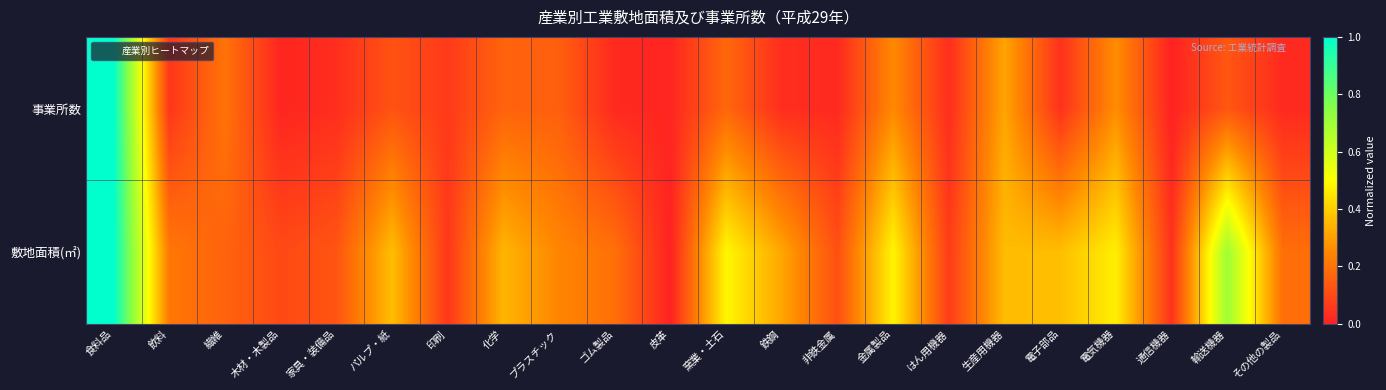

Reading left to right, transcribe all the data shown in this chart.

事業所数: 食料品=1.0	飲料=0.1	繊維=0.2	木材・木製品=0.0	家具・装備品=0.0	パルプ・紙=0.1	印刷=0.1	化学=0.2	プラスチック=0.2	ゴム製品=0.0	皮革=0.0	窯業・土石=0.2	鉄鋼=0.0	非鉄金属=0.0	金属製品=0.3	はん用機器=0.0	生産用機器=0.3	電子部品=0.0	電気機器=0.3	通信機器=0.0	輸送機器=0.1	その他の製品=0.0
敷地面積(㎡): 食料品=1.0	飲料=0.2	繊維=0.2	木材・木製品=0.1	家具・装備品=0.1	パルプ・紙=0.4	印刷=0.1	化学=0.3	プラスチック=0.2	ゴム製品=0.2	皮革=0.0	窯業・土石=0.5	鉄鋼=0.3	非鉄金属=0.1	金属製品=0.5	はん用機器=0.1	生産用機器=0.4	電子部品=0.4	電気機器=0.5	通信機器=0.0	輸送機器=0.7	その他の製品=0.2